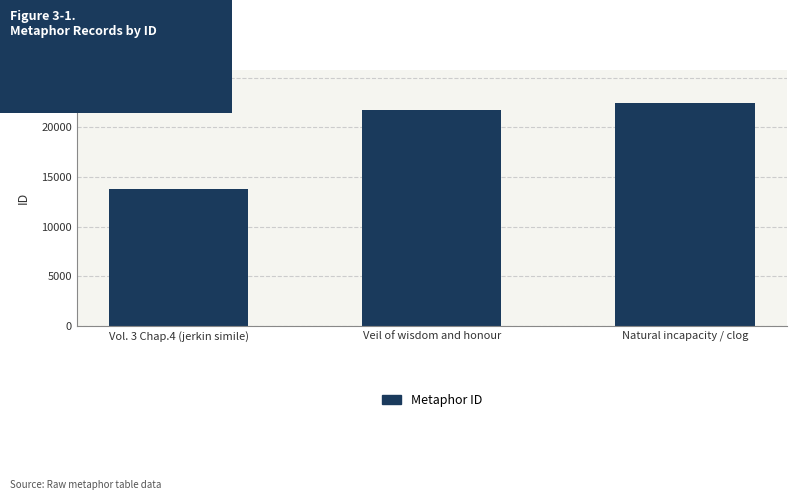

How many bars are there in total?

3